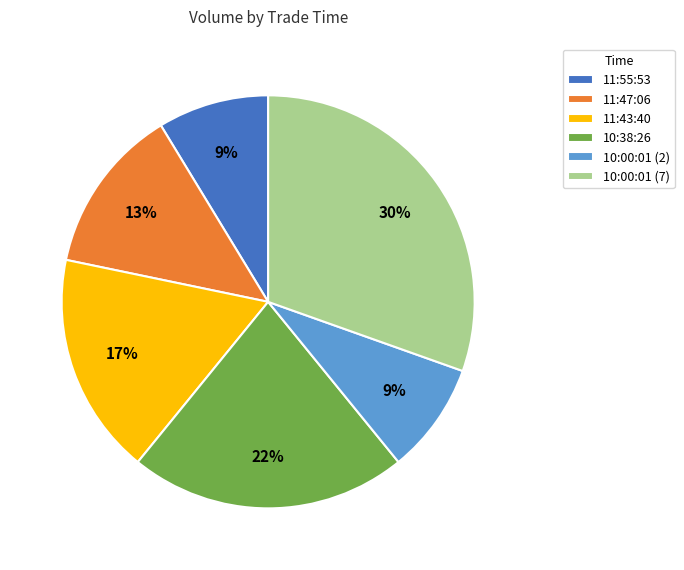

Approximately how many times larger is the value at 11:47:06 compared to 10:38:26?

0.6